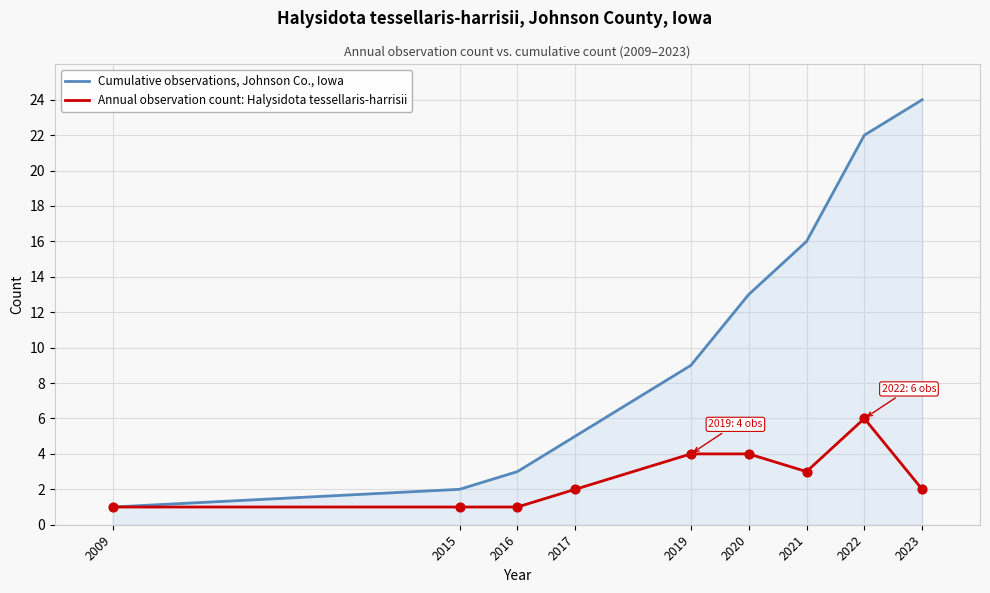

What are all the series names shown in the legend?

Cumulative observations, Johnson Co., Iowa, Annual observation count: Halysidota tessellaris-harrisii